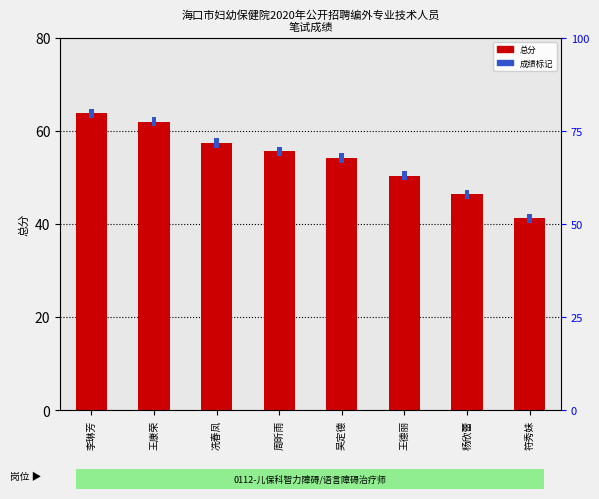

True or false: the data shows 34.9 at 王康荣.

False